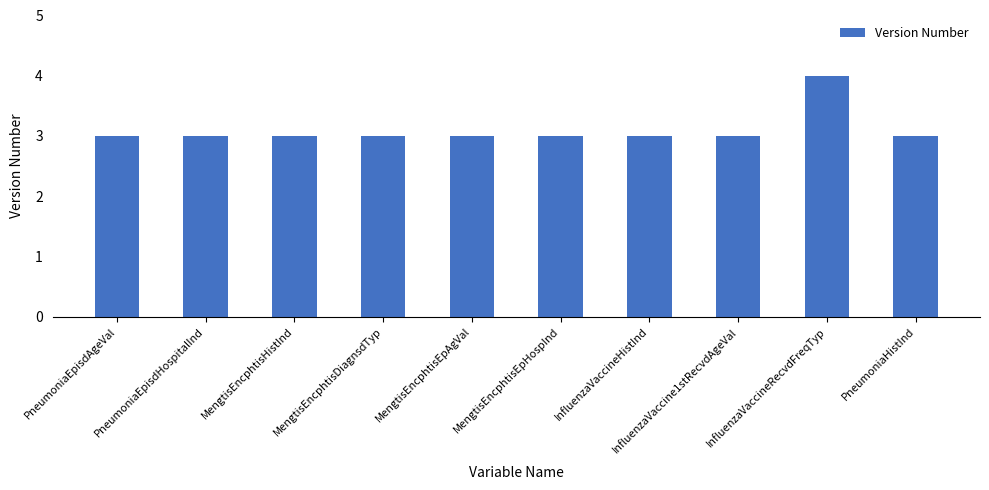

What value does the data have at InfluenzaVaccineRecvdFreqTyp?

4